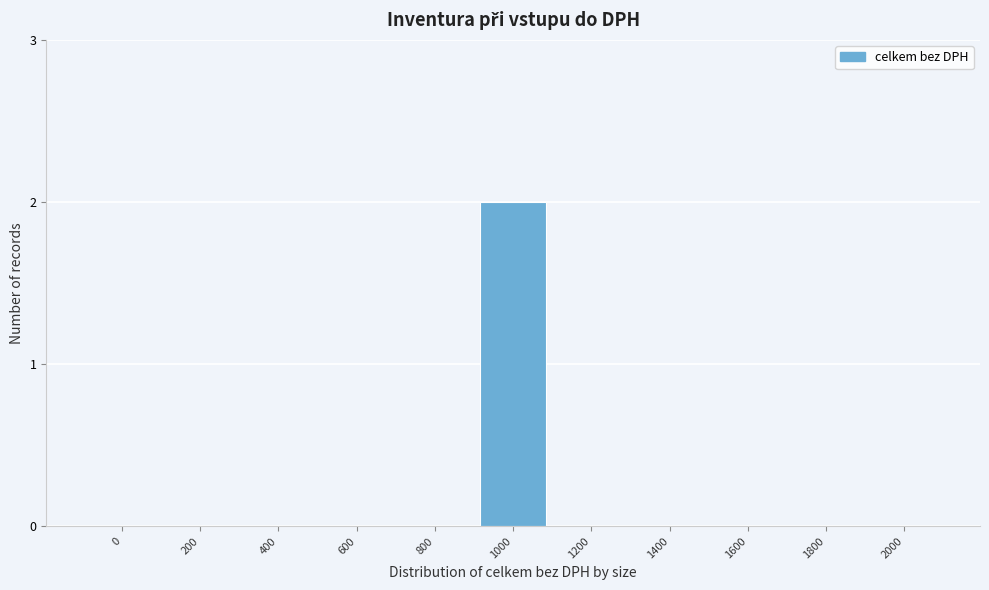

Reading left to right, transcribe all the data shown in this chart.

0=0	200=0	400=0	600=0	800=0	1000=2	1200=0	1400=0	1600=0	1800=0	2000=0